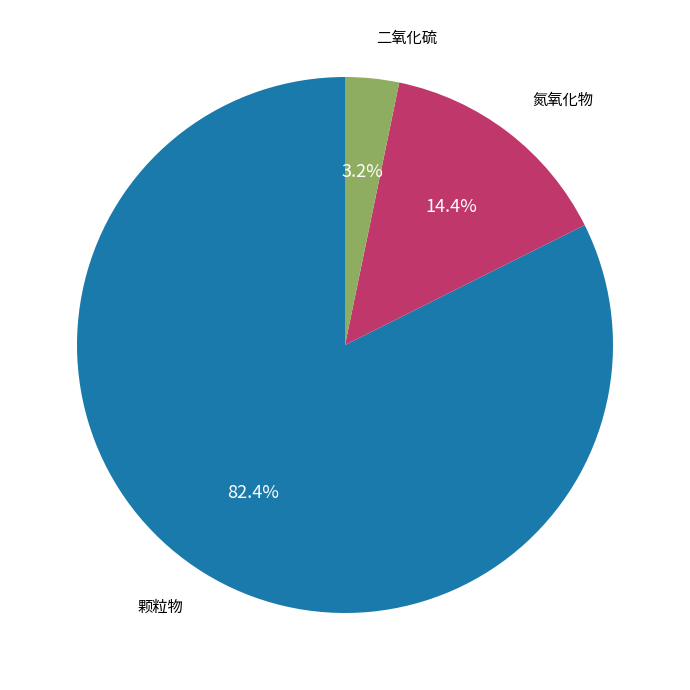

Is there a majority slice in this chart?

Yes